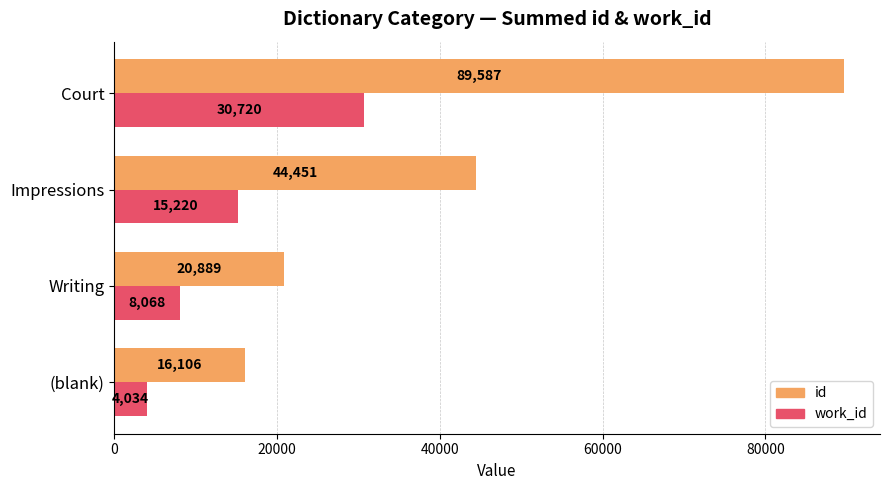

Which series changed the most between Writing and Court?

id